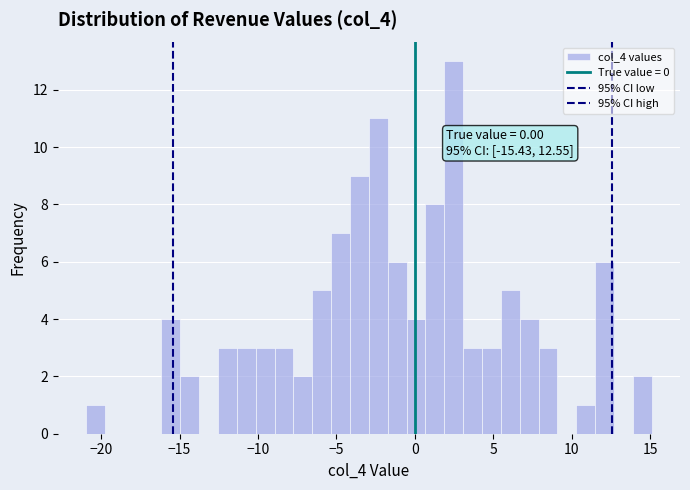

Around what value on the x-axis is the tallest bar? Give the approximate position of its centre, as read against the axis.

2.5